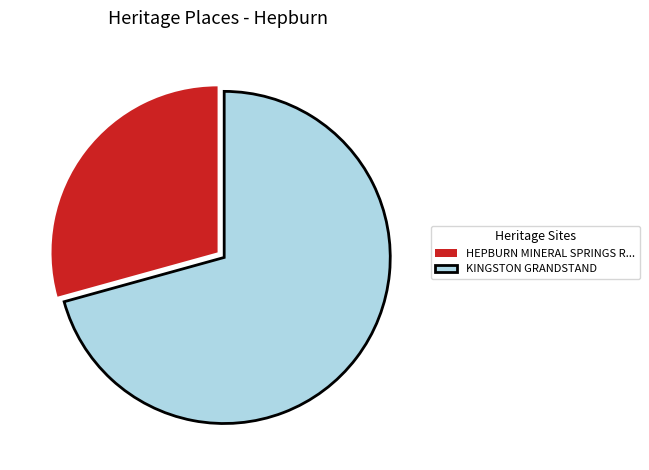

Combined, do KINGSTON GRANDSTAND and HEPBURN MINERAL SPRINGS R... account for over 50%?

Yes